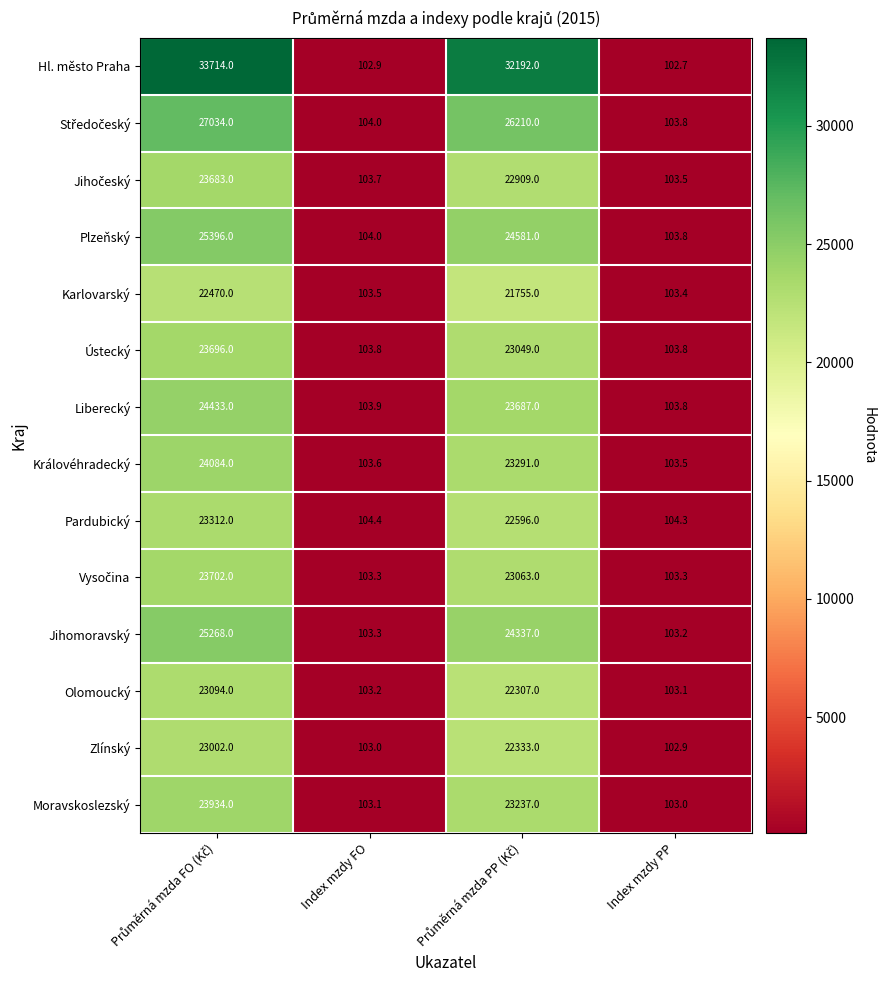

What is the sum of all Pardubický values?

46116.7